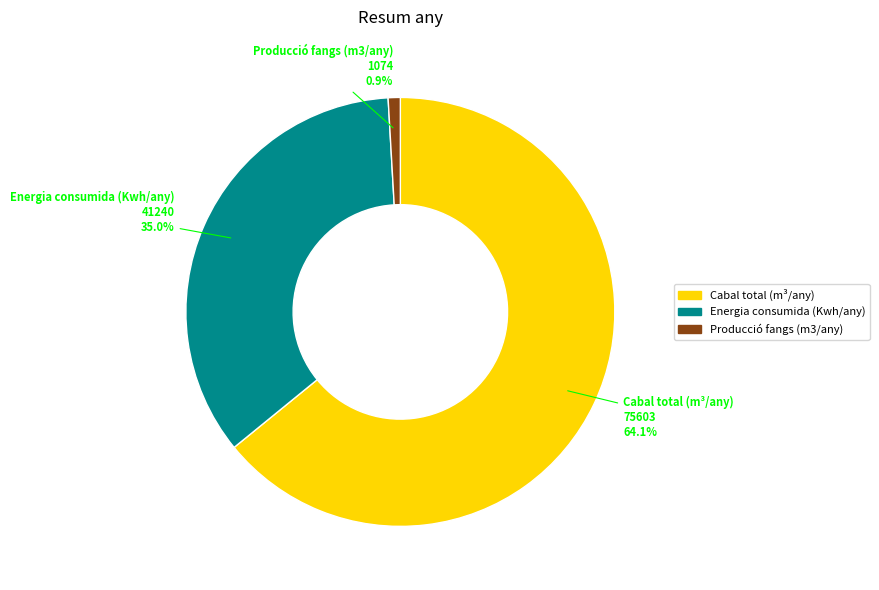

What is the total percentage of Cabal total (m³/any) and Producció fangs (m3/any)?

65.0%